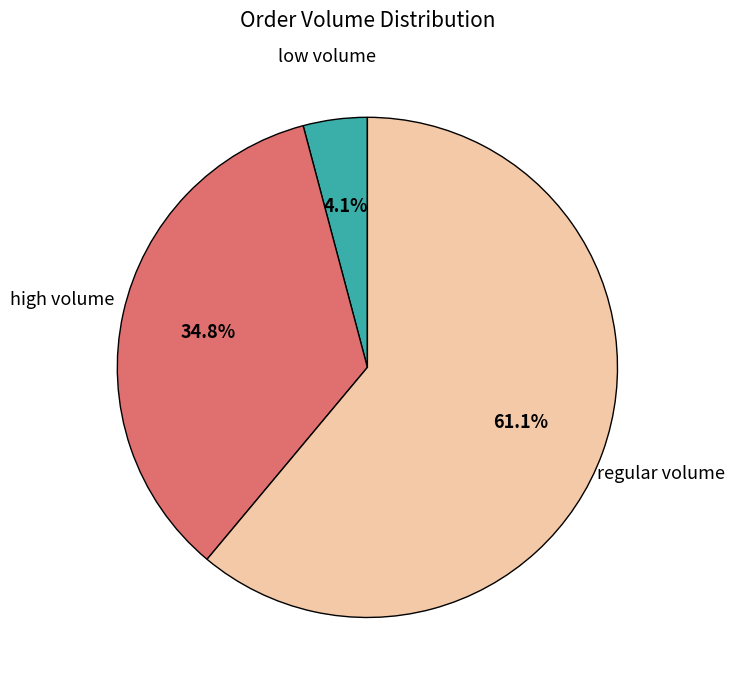

Is there a majority slice in this chart?

Yes